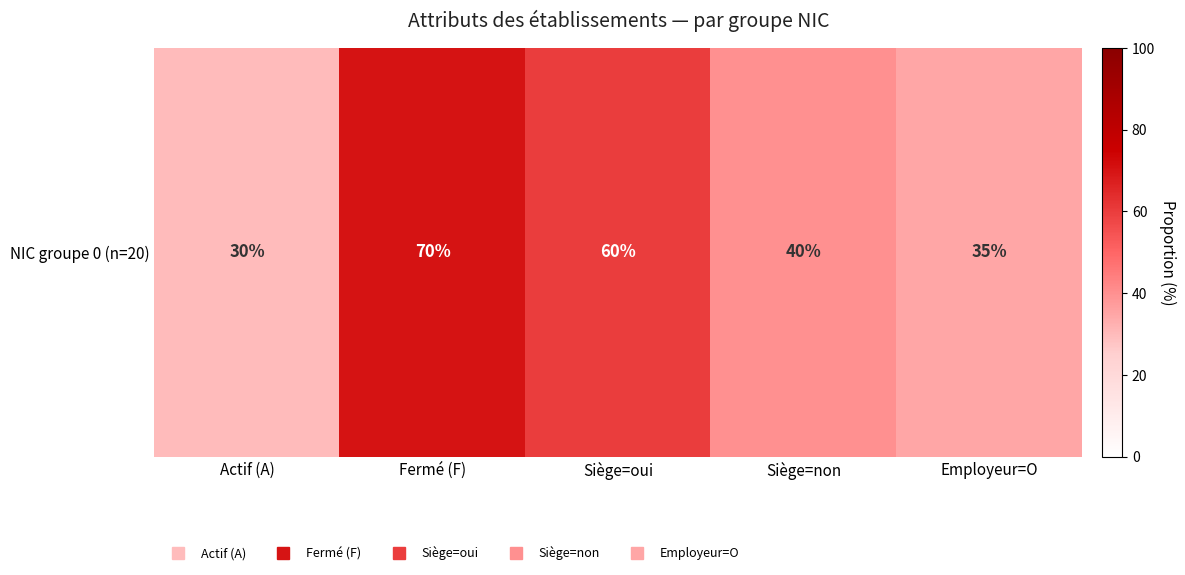

The value at Siège=non is 21. True or false?

False